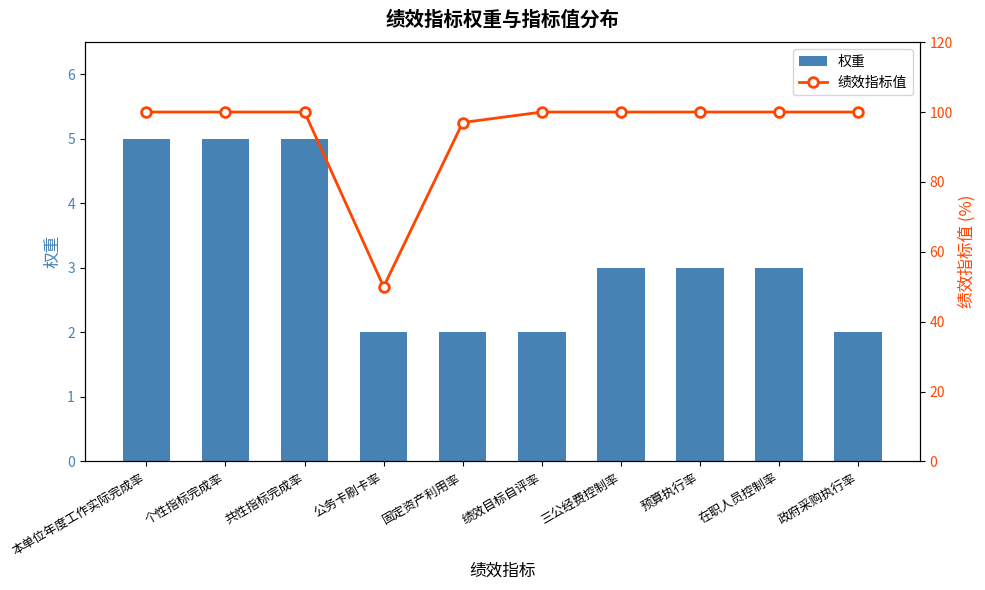

What is the total value across all series at 本单位年度工作实际完成率?

105